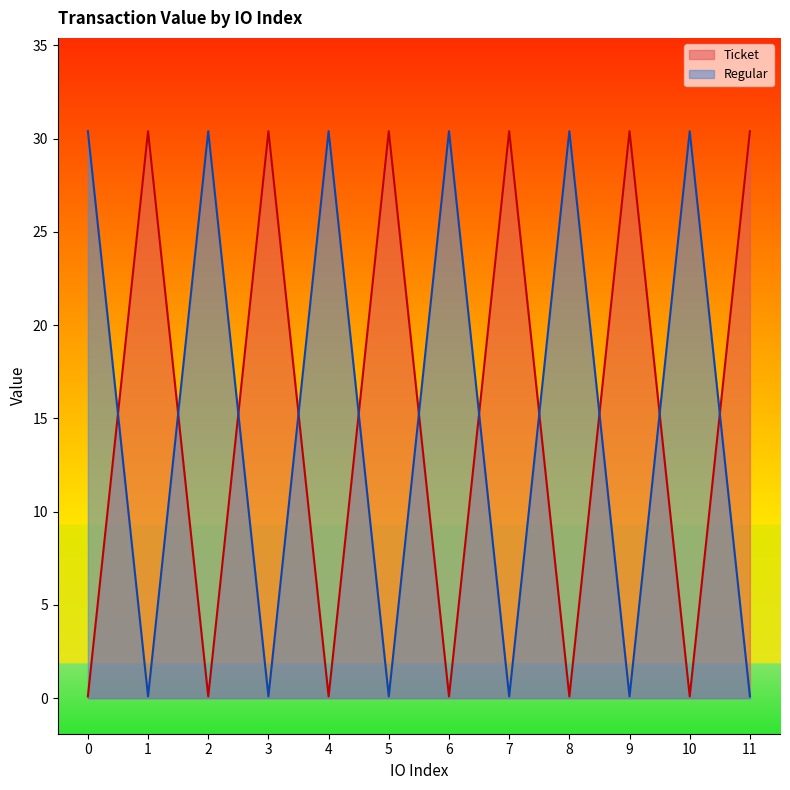

Reading left to right, transcribe all the data shown in this chart.

Ticket: 0.1	30.4	0.1	30.4	0.1	30.4	0.1	30.4	0.1	30.4	0.1	30.4
Regular: 30.4	0.1	30.4	0.1	30.4	0.1	30.4	0.1	30.4	0.1	30.4	0.1